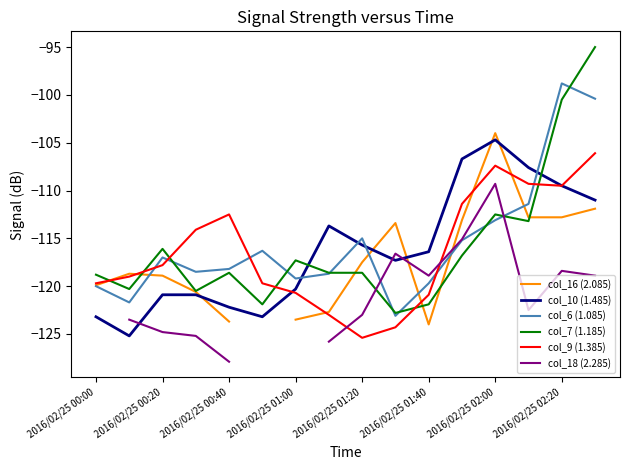

How many lines are shown in the chart?

6